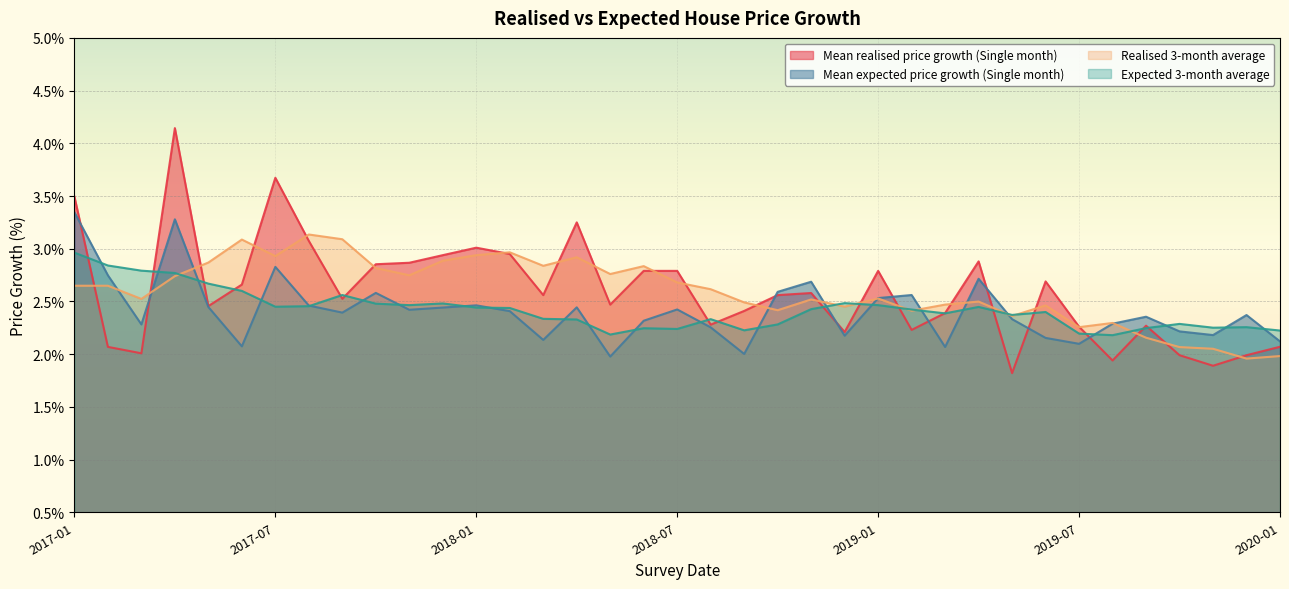

Is it true that Mean expected price growth (Single month) equals 2.1 at 2019-03?

True